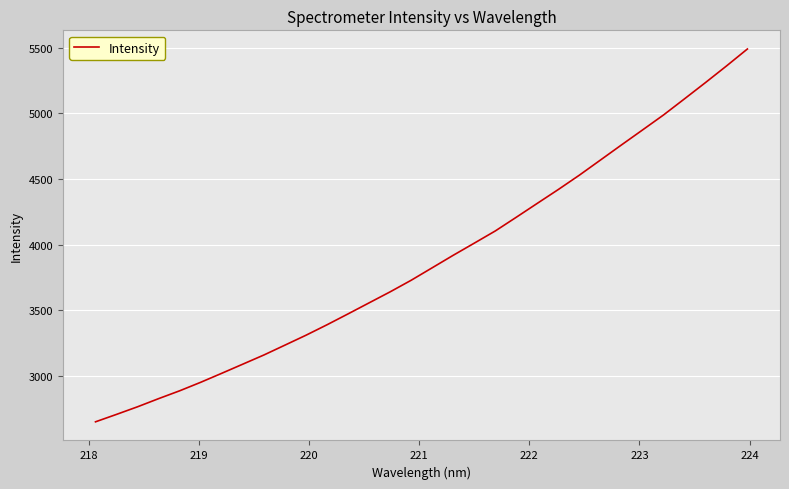

What is the smallest value displayed?

2650.4